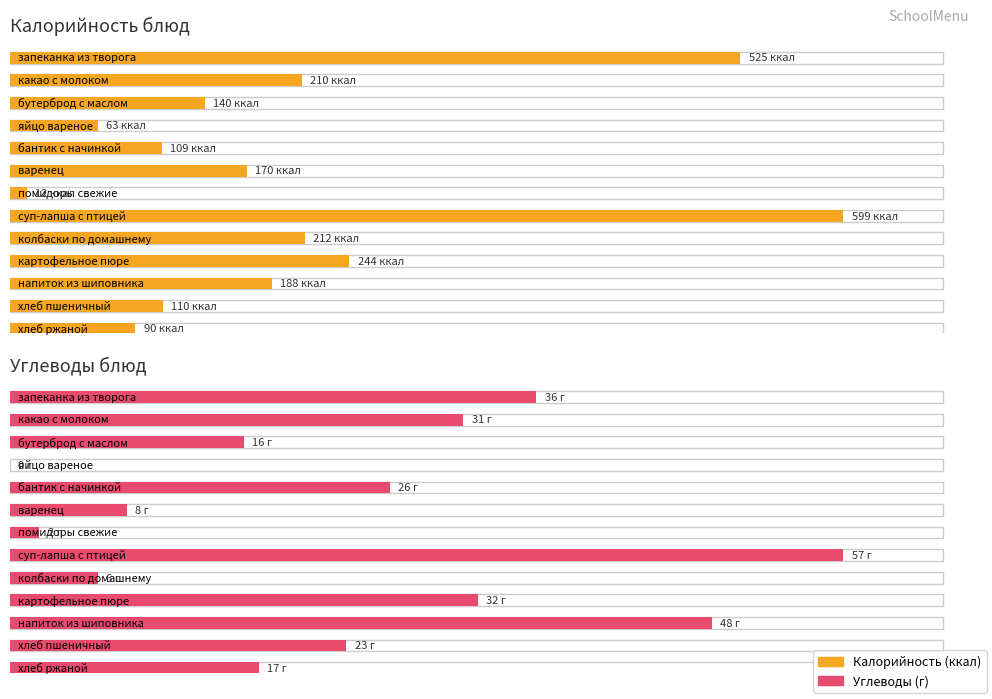

At which category is the sum across all series the highest?

суп-лапша с птицей